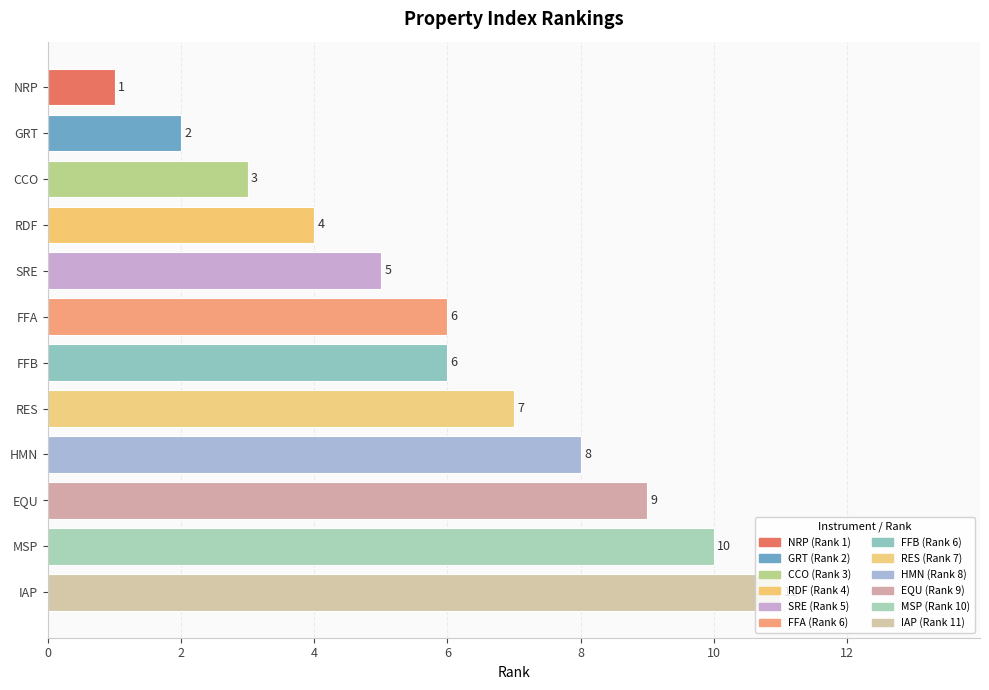

The value at EQU is 14. True or false?

False